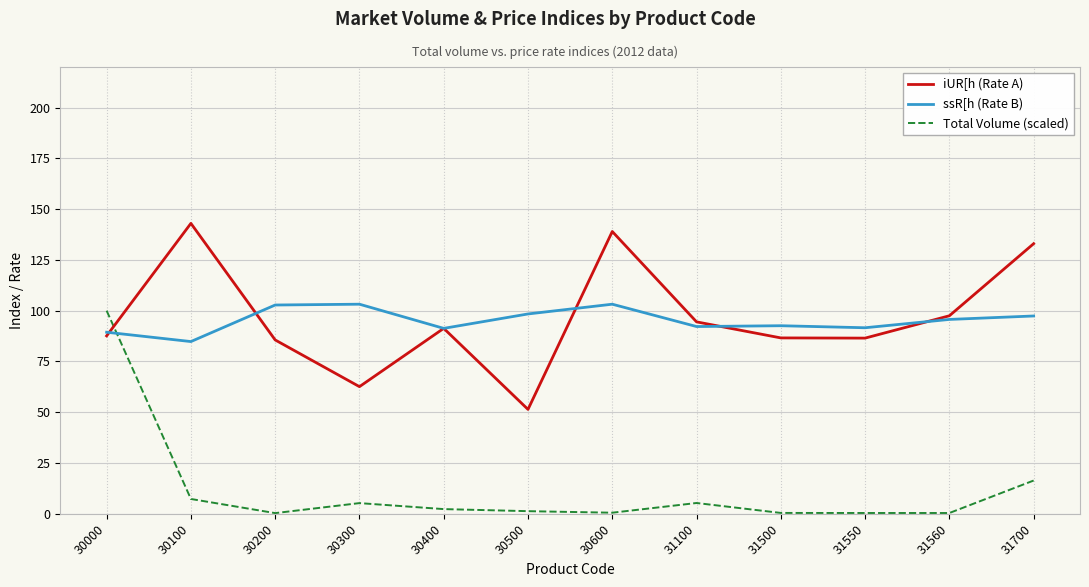

Rank the series at 30600 from highest to lowest value.

iUR[h (Rate A), ssR[h (Rate B), Total Volume (scaled)